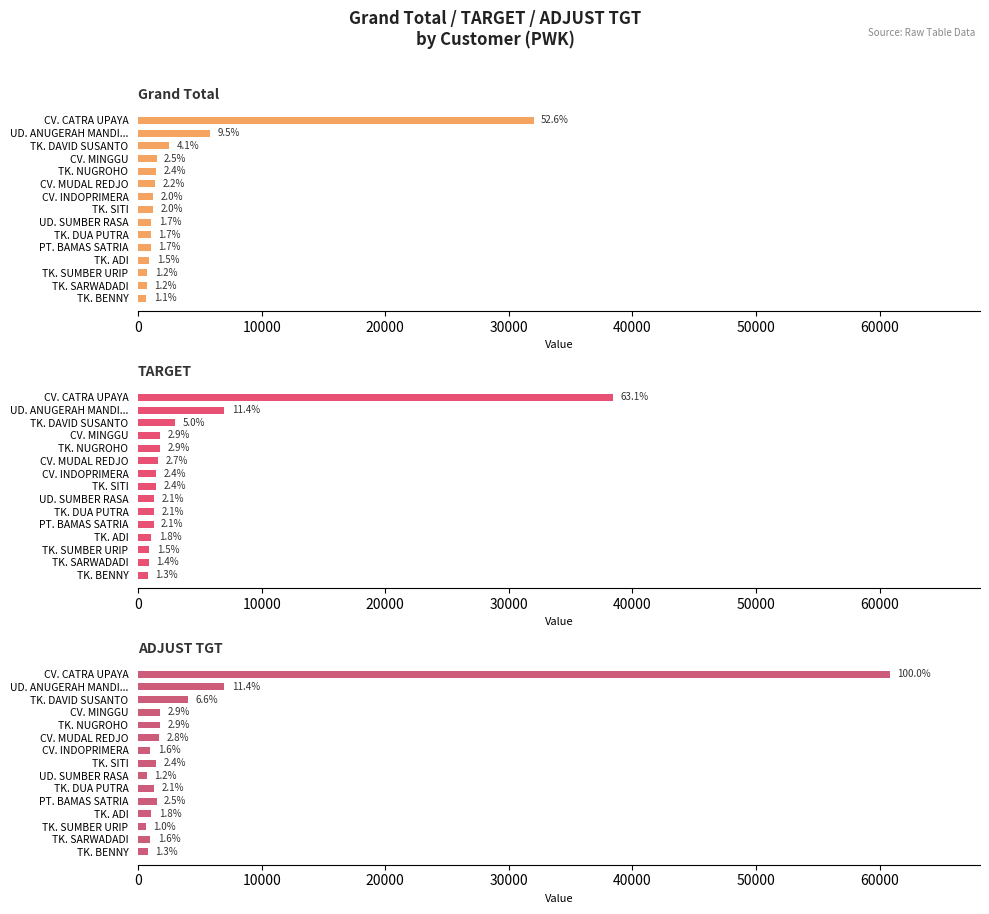

At how many categories does at least one series exceed 30091?

1